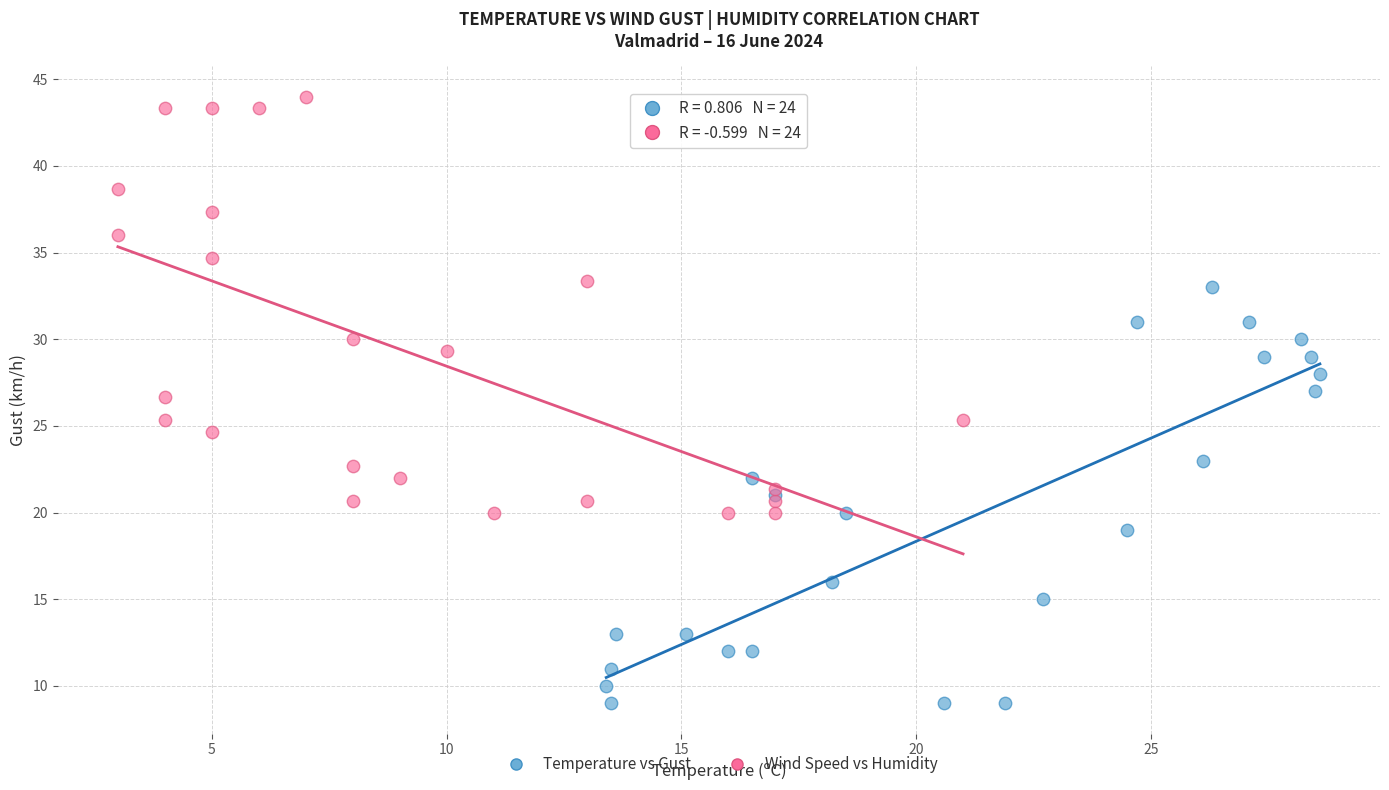

Which series reaches the maximum Y coordinate?

Wind Speed vs Humidity